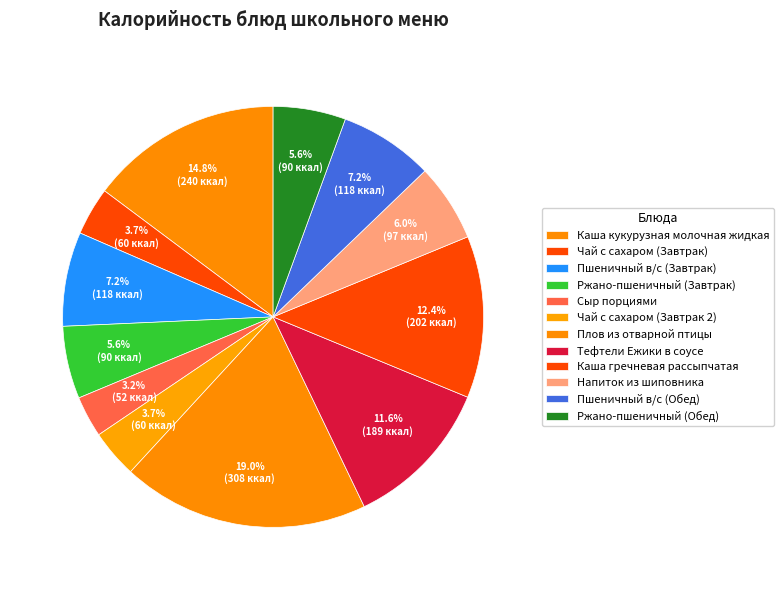

Which slice is the largest?

Плов из отварной птицы